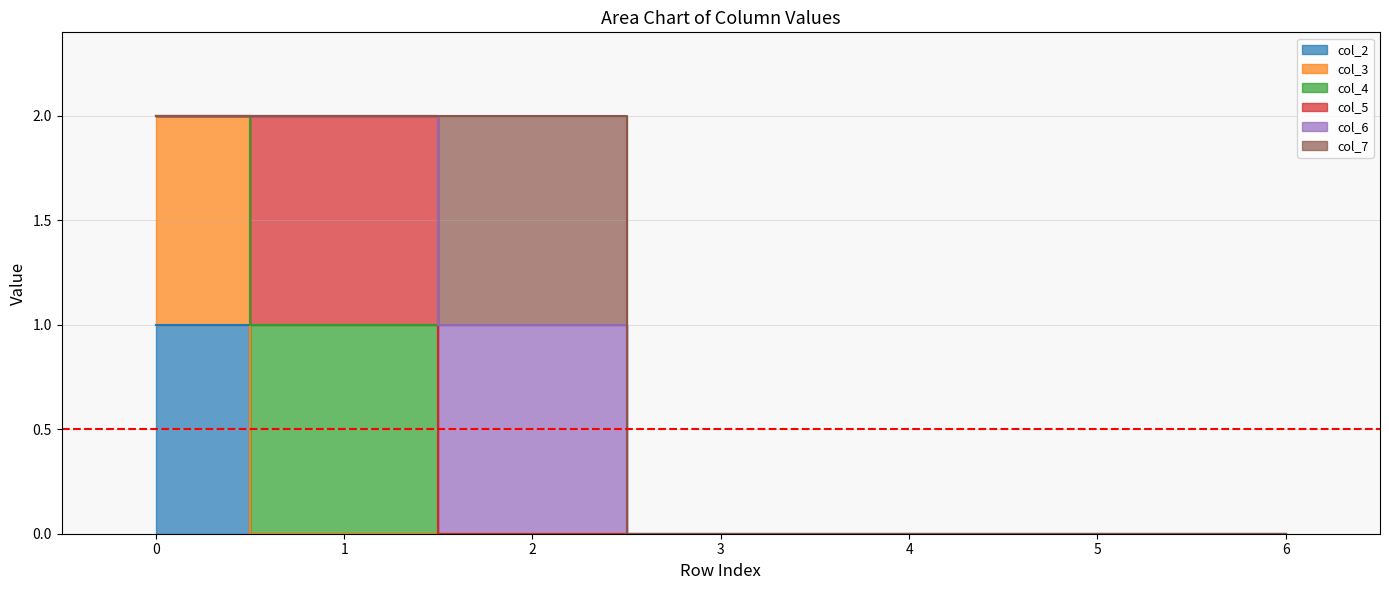

At which category does col_5 reach its first local peak?

1